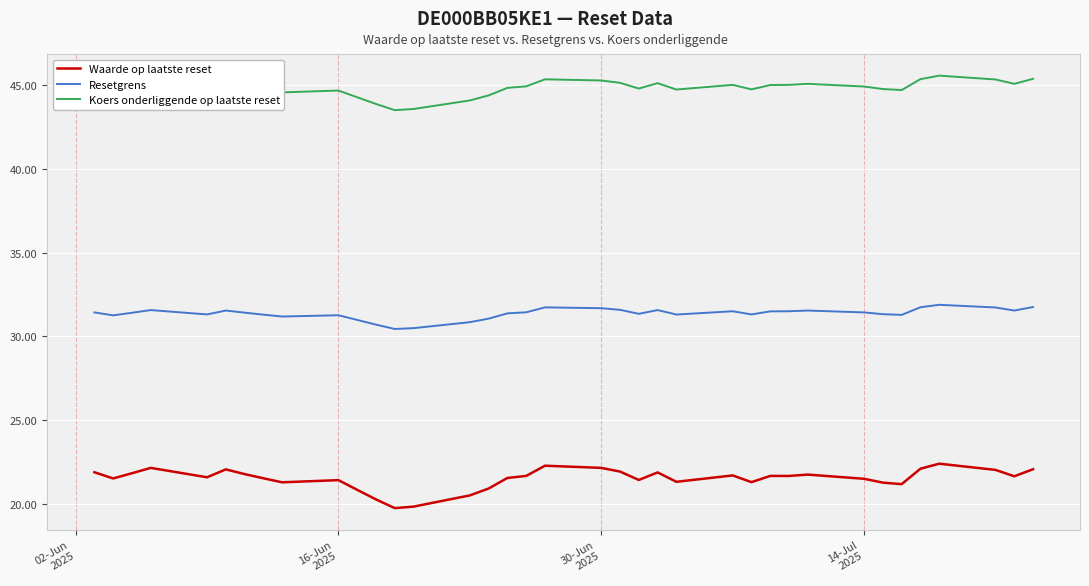

Which series has the largest total across all categories?

Koers onderliggende op laatste reset